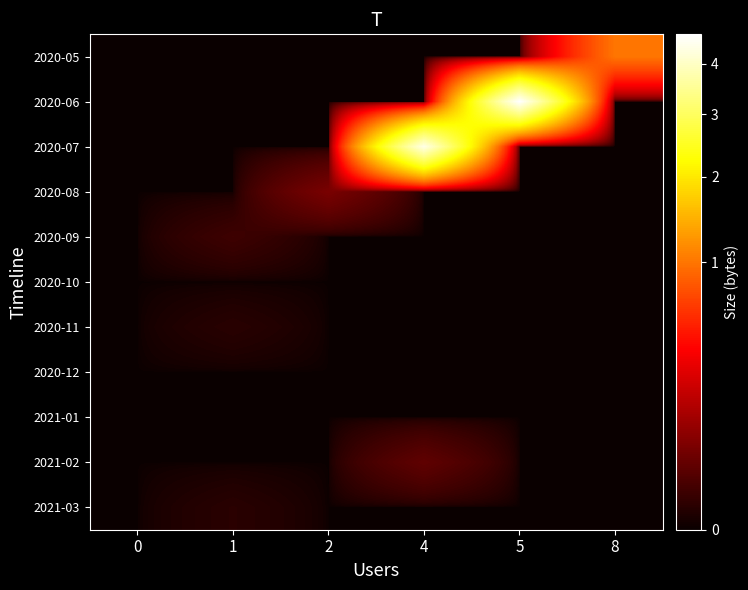

At which category is the sum across all series the highest?

5